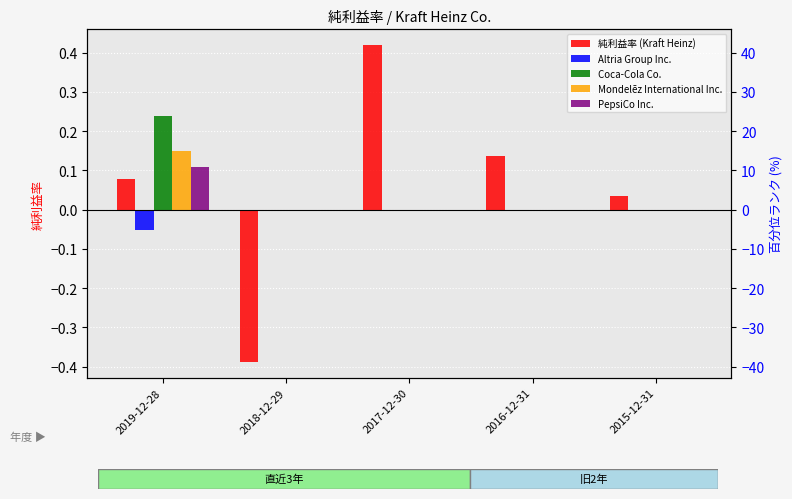

At how many categories does at least one series exceed 0?

4